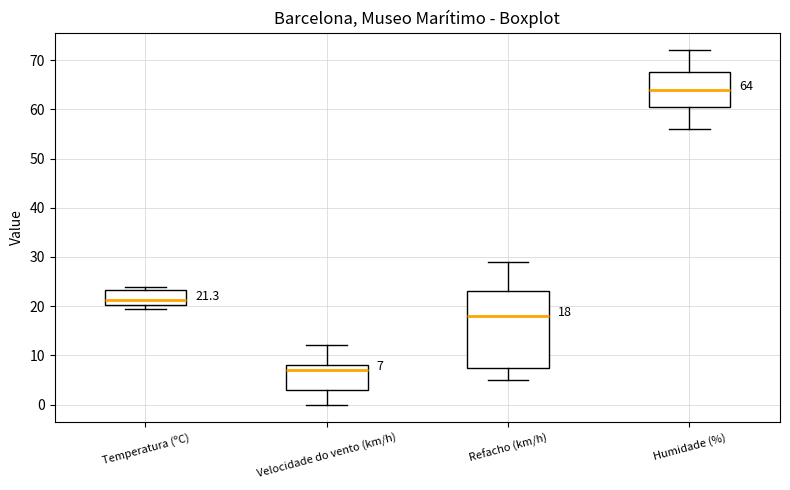

Comparing the boxes themselves (not the whiskers), which one is the tallest?

Refacho (km/h)